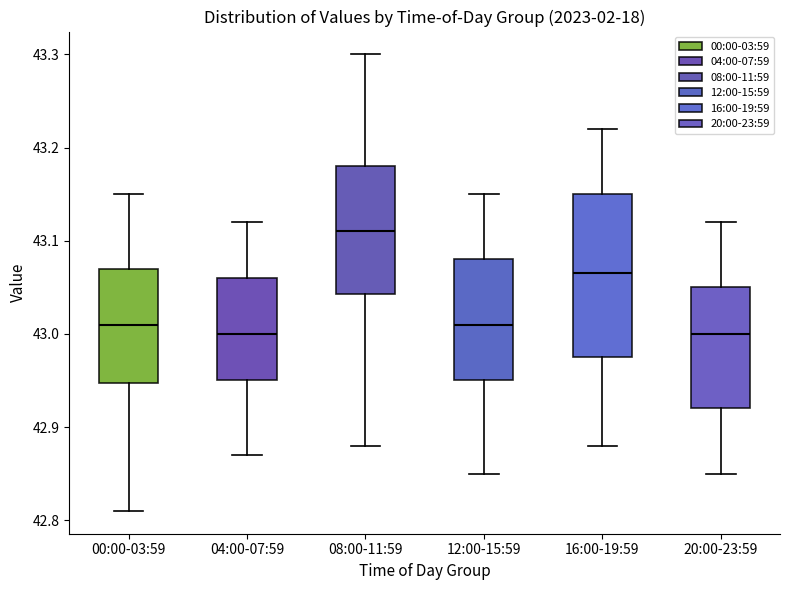

Comparing the boxes themselves (not the whiskers), which one is the tallest?

16:00-19:59